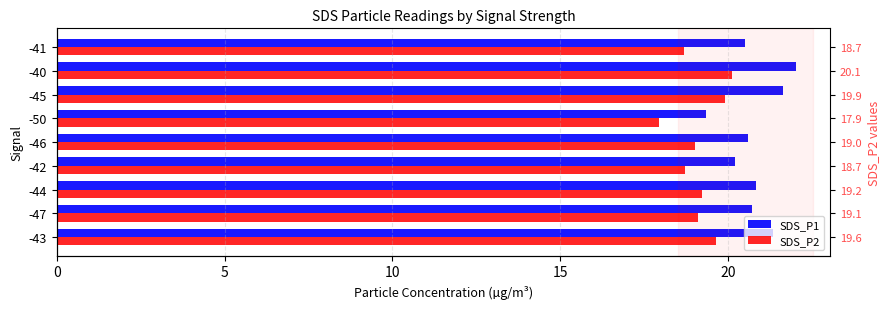

How many groups of bars are there?

9